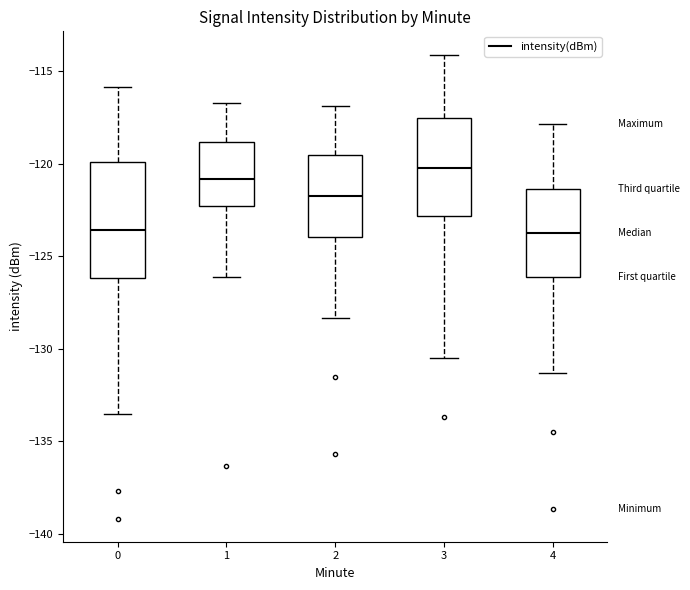

Reading left to right, read every box against the y-axis: the position of its median line, the range the box covers, and the ends of its whiskers. The values are not printed on the chart, so give them approximately, as read against the axis.

0: median -123.5, box -126.0 to -120.0, whiskers -133.5 to -116.0
1: median -121.0, box -122.5 to -119.0, whiskers -126.0 to -116.5
2: median -121.5, box -124.0 to -119.5, whiskers -128.5 to -117.0
3: median -120.5, box -123.0 to -117.5, whiskers -130.5 to -114.0
4: median -123.5, box -126.0 to -121.5, whiskers -131.5 to -118.0